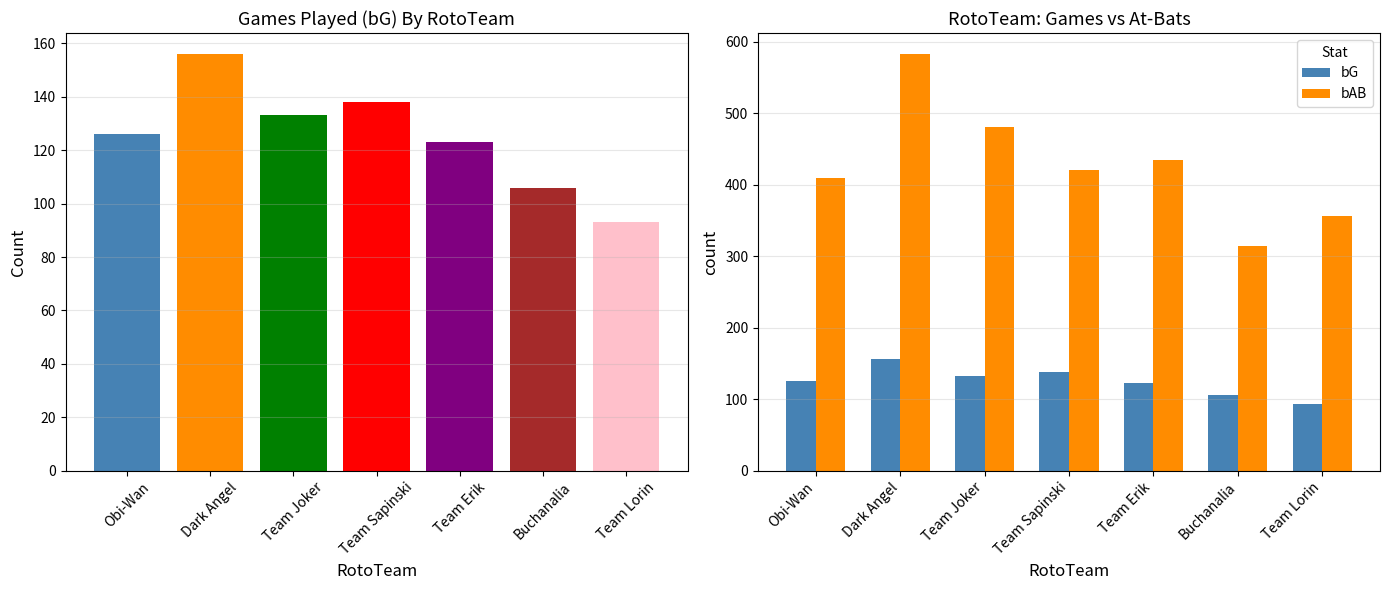

How many bars are there in each group?

2